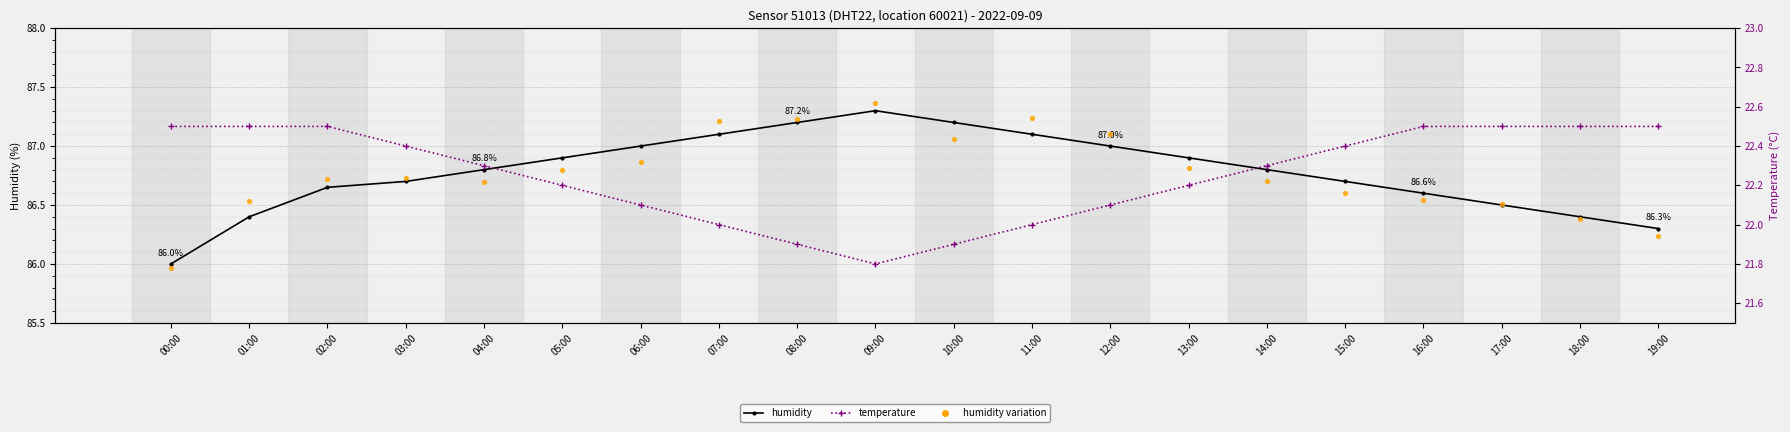

Is the value of humidity at 17:00 greater than the value of temperature at 15:00?

Yes